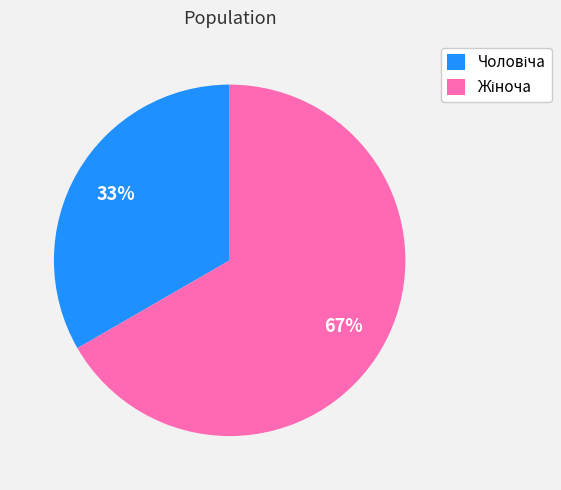

Which slice represents more than half of the pie?

Жіноча